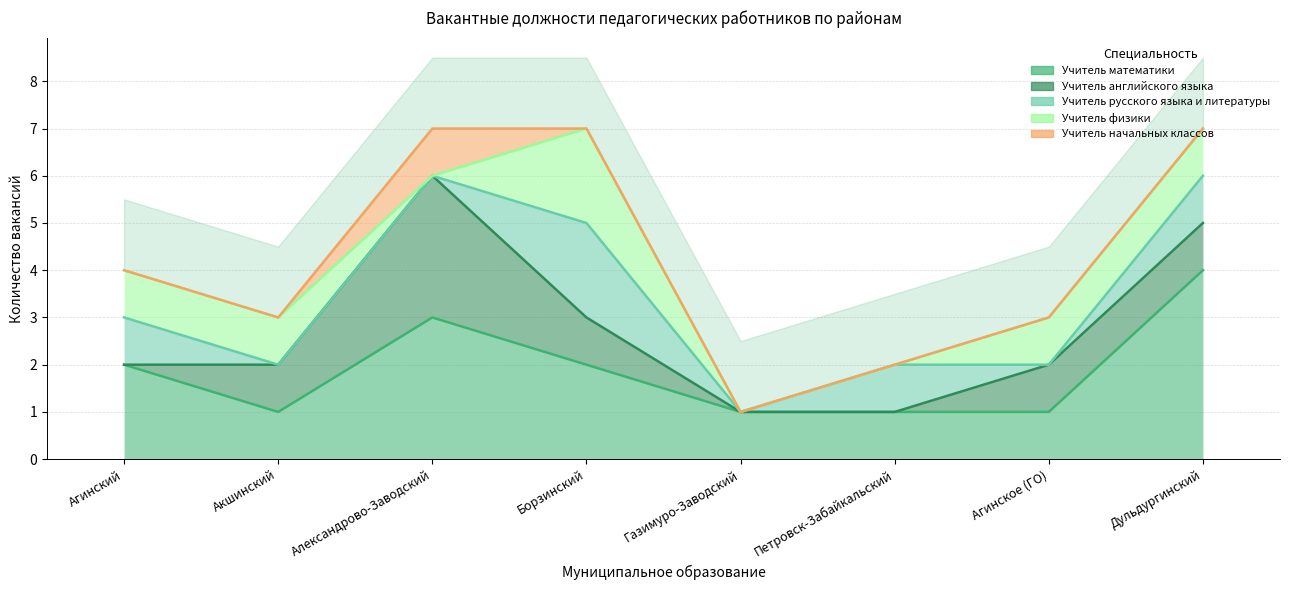

True or false: Учитель физики and Учитель русского языка и литературы intersect in this chart.

True